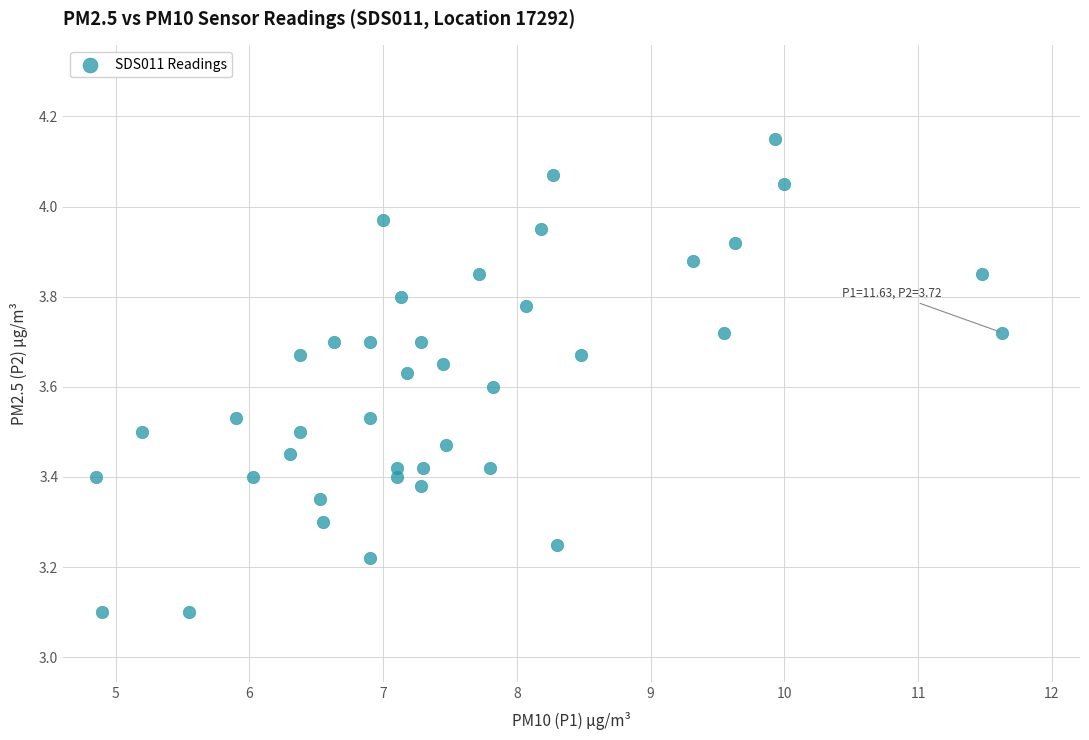

What is the range of X values (max minus min)?

6.8